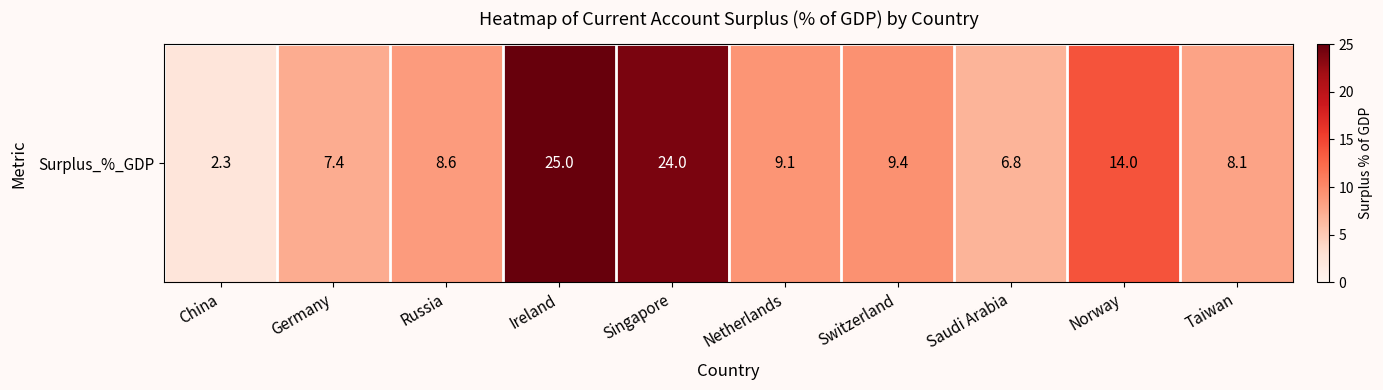

Rank the categories by value from highest to lowest.

Ireland, Singapore, Norway, Switzerland, Netherlands, Russia, Taiwan, Germany, Saudi Arabia, China